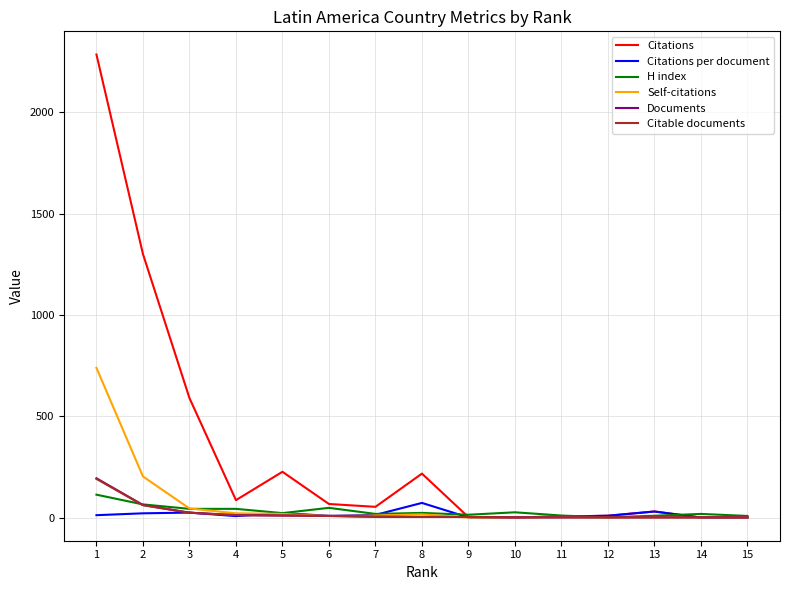

What is the maximum value for Citations per document?

72.3